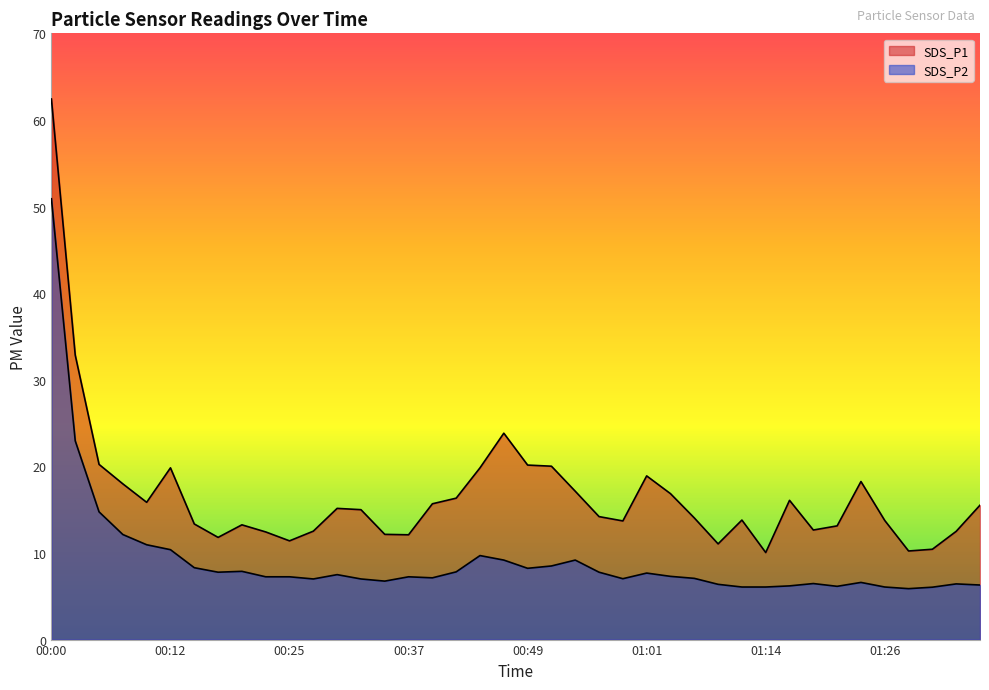

What is the value of the SDS_P1 point at the 37th from the left?

10.2